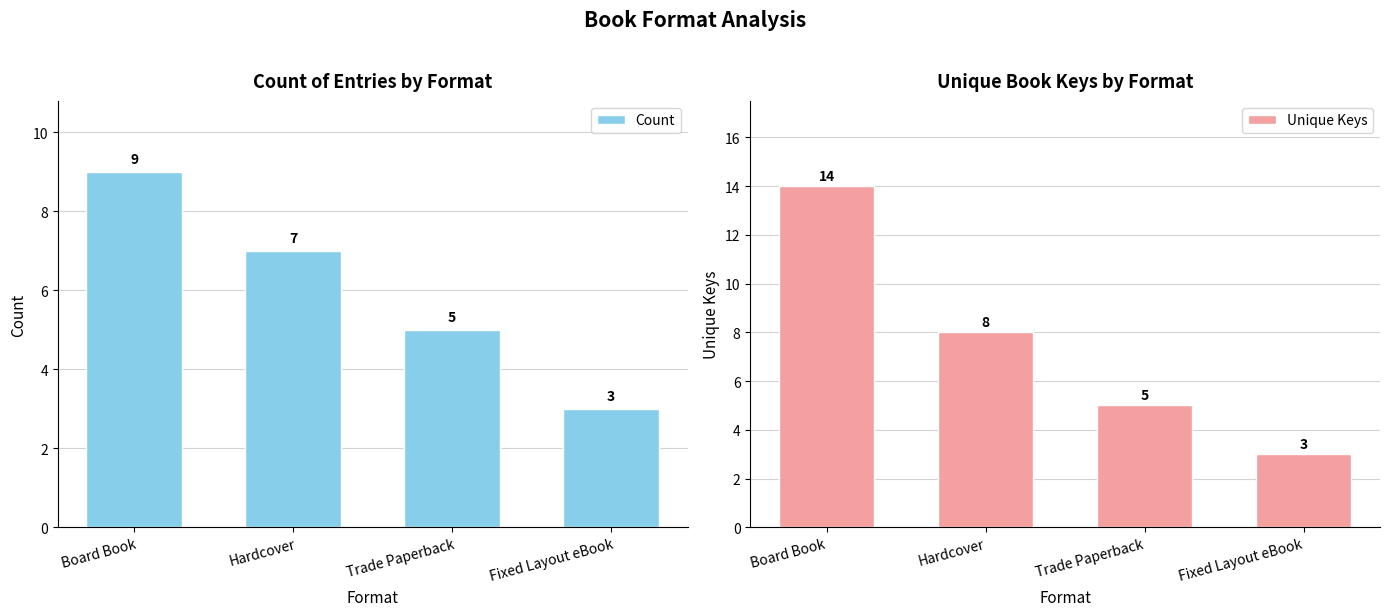

At which label does Unique Keys first exceed 8?

Board Book